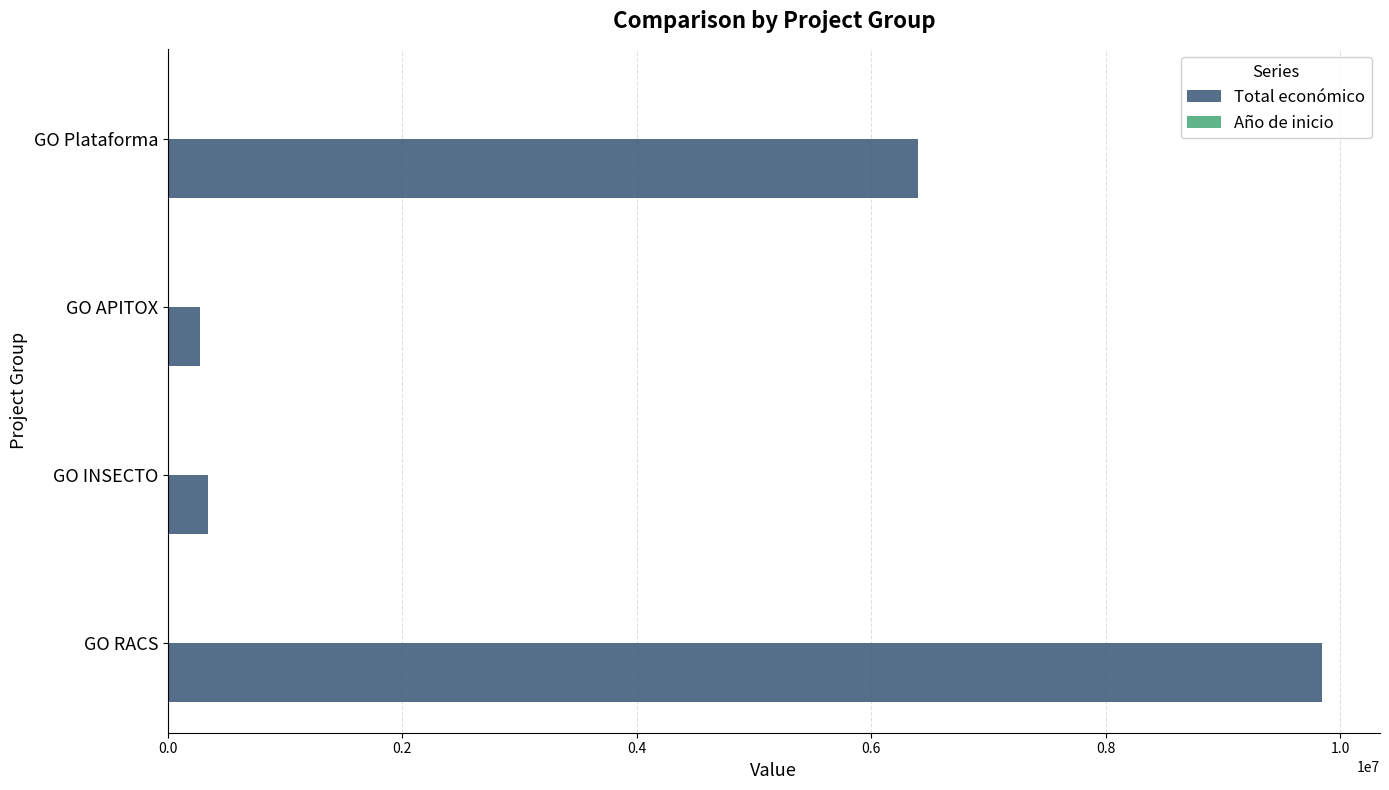

What is the maximum value for Total económico?

9847932